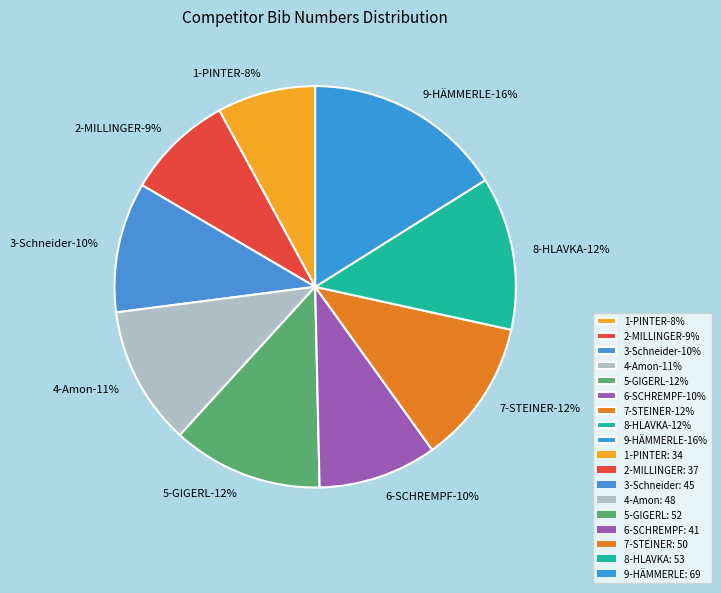

Which has a higher value, 2-MILLINGER or 3-Schneider?

3-Schneider